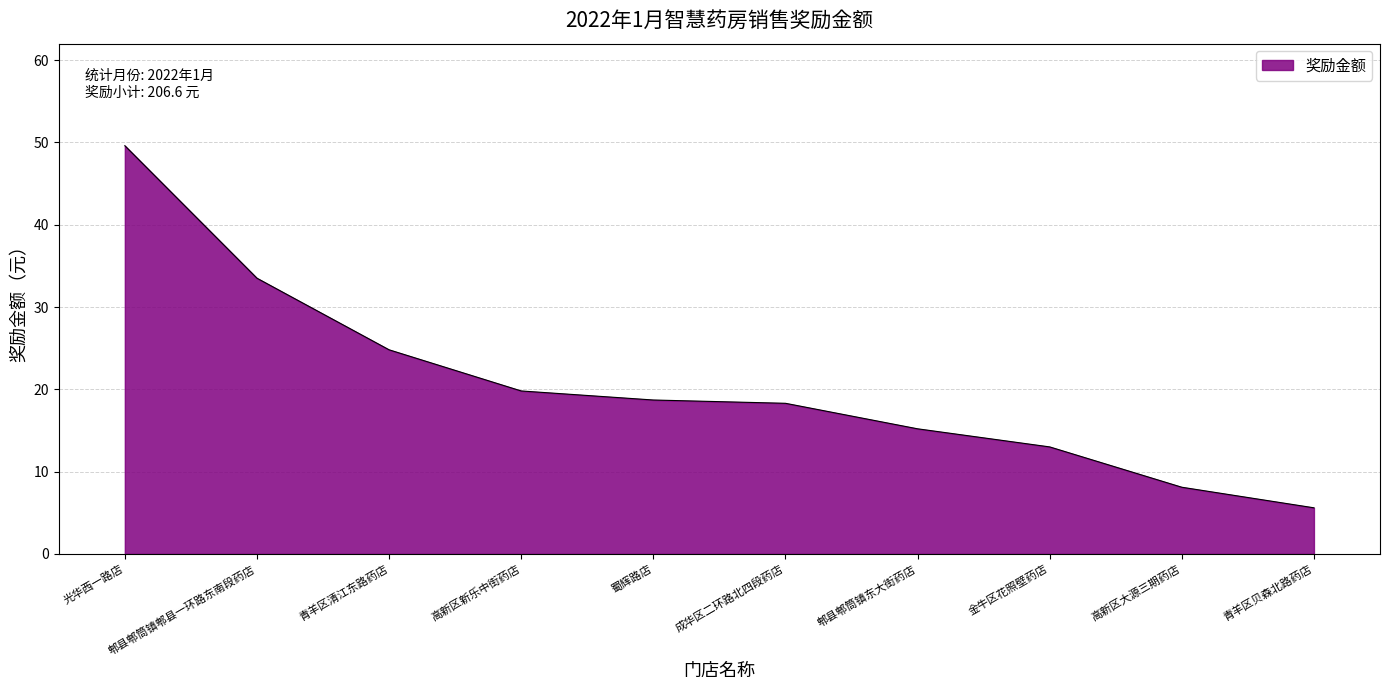

What is the maximum value shown in the chart?

49.6